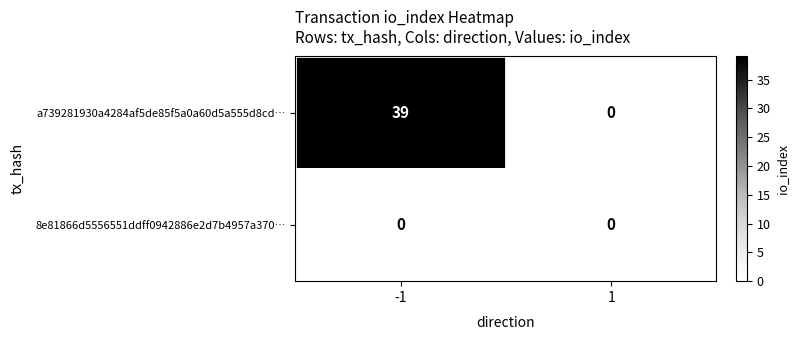

What value does the a739281930a4284af5de85f5a0a60d5a555d8cd… series have at -1, to the nearest 5?

40